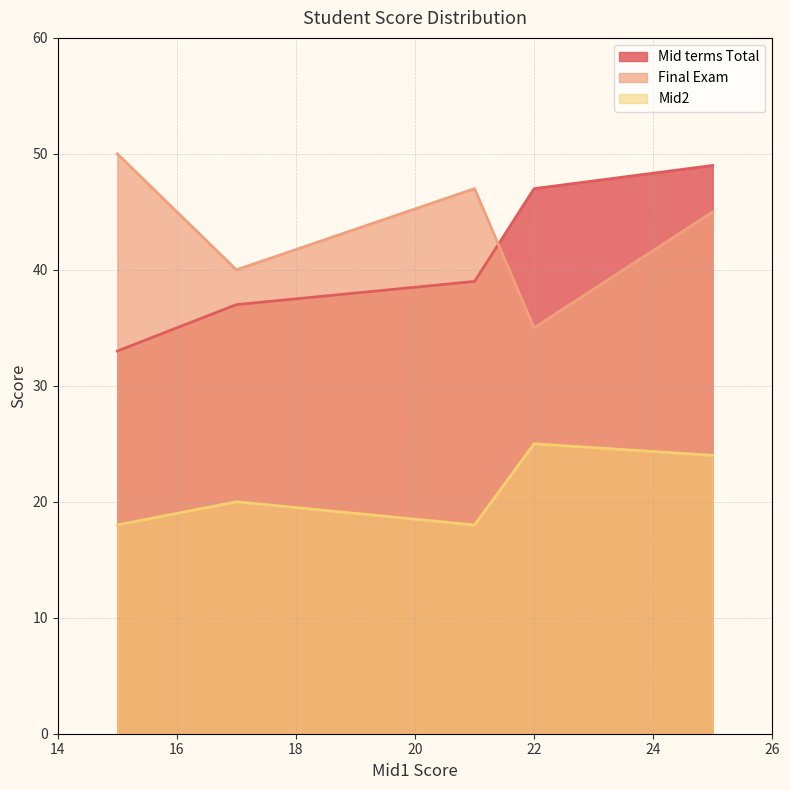

What is the smallest value displayed?

18